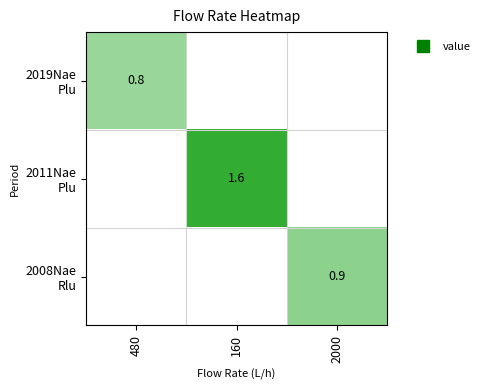

Between 160 and 2000, which is larger?

160